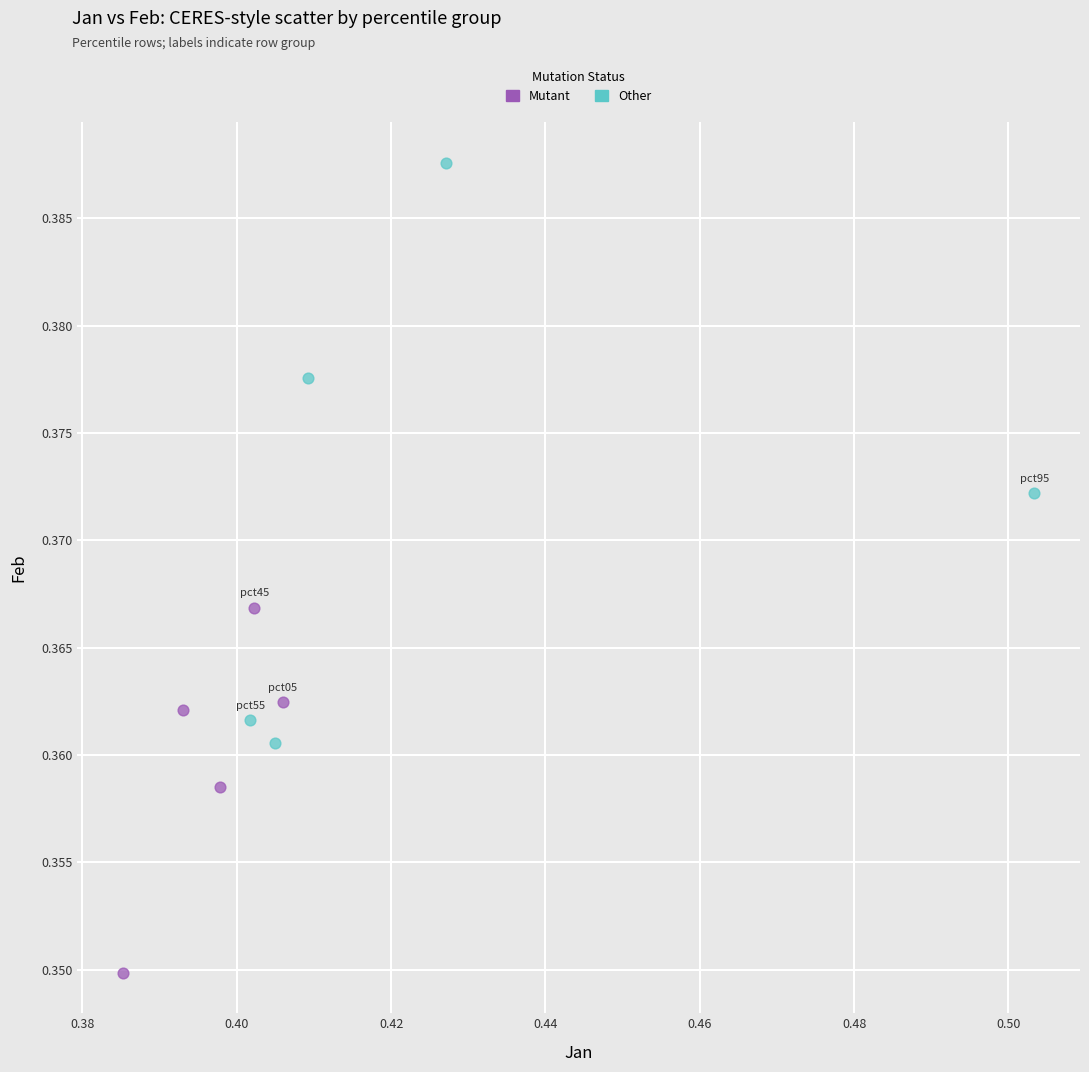

What are all the series names shown in the legend?

Mutant, Other